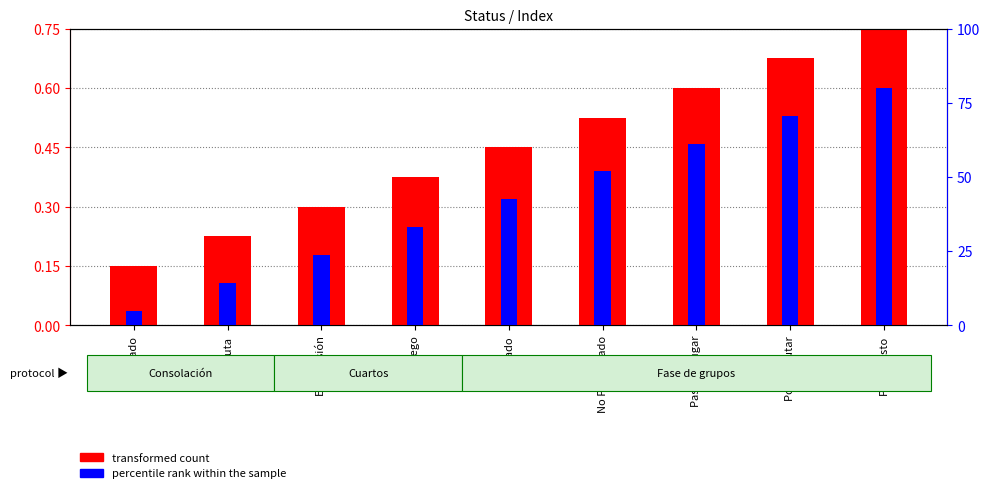

What is the average value of the percentile rank within the sample series?

42.5